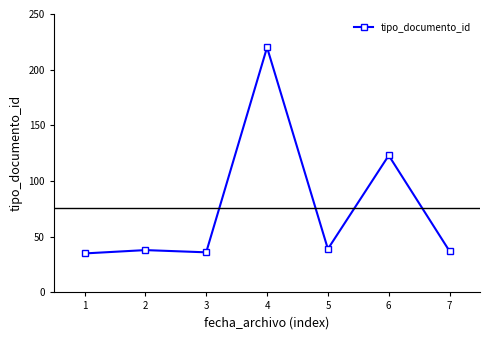

What is the smallest value displayed?

35